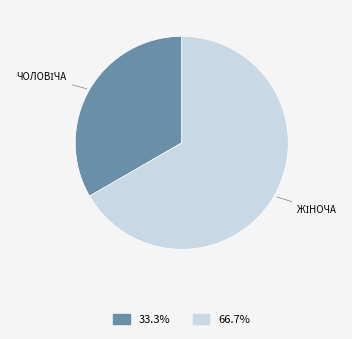

Is there a majority slice in this chart?

Yes